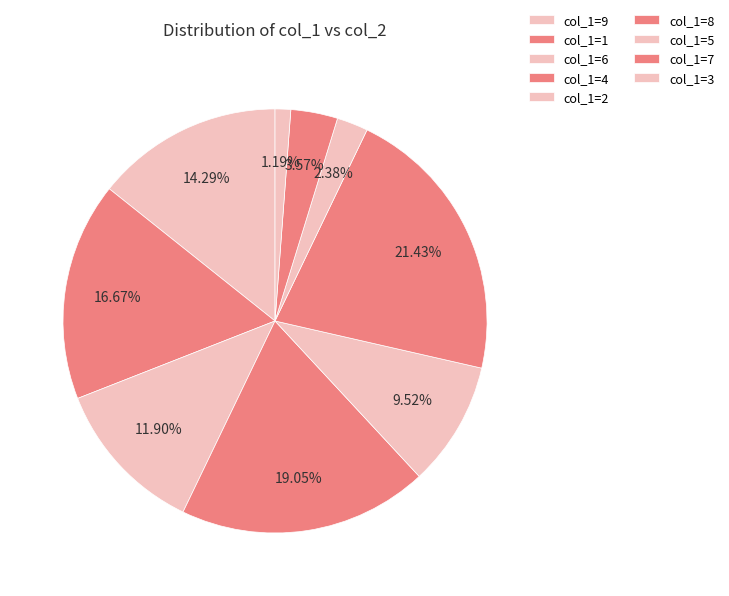

Which slice is the smallest?

col_1=3